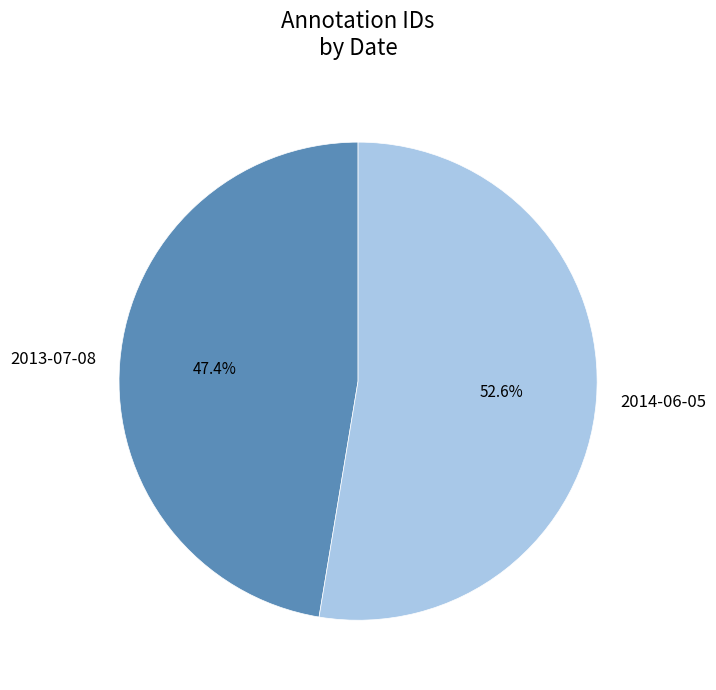

Rank the categories by value from lowest to highest.

2013-07-08, 2014-06-05